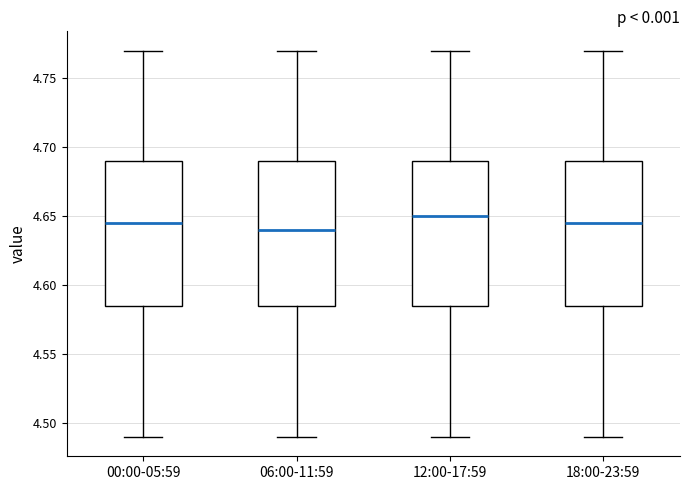

Which box's median line is the highest?

12:00-17:59